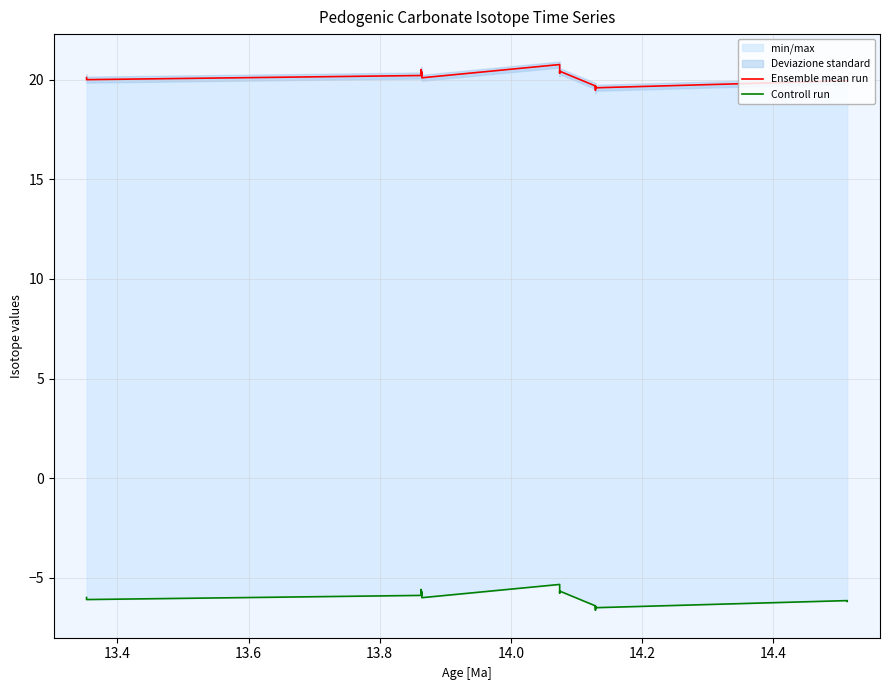

The value of Ensemble mean run at 16 is 4.1. True or false?

False